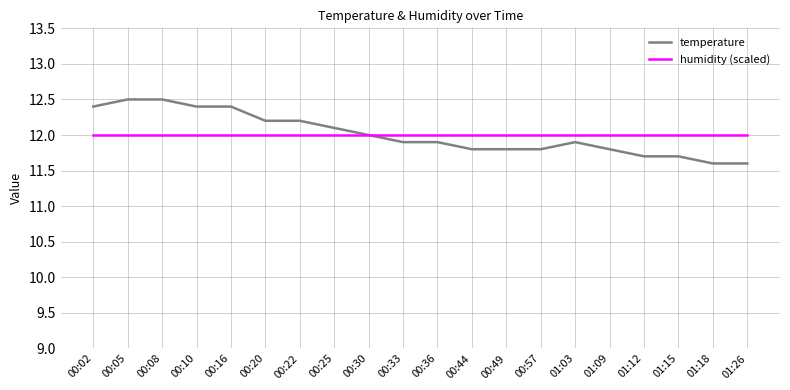

What are all the series names shown in the legend?

temperature, humidity (scaled)